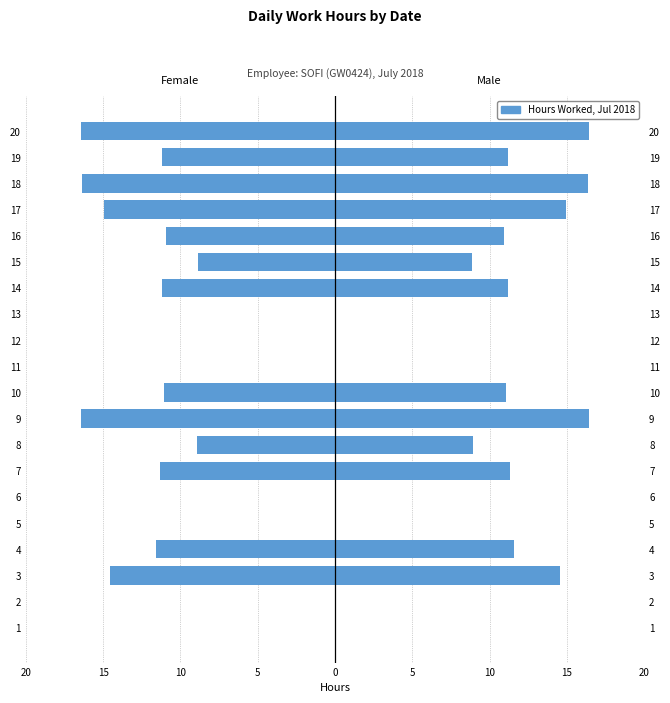

The value of Female at 13 is -9.2. True or false?

False